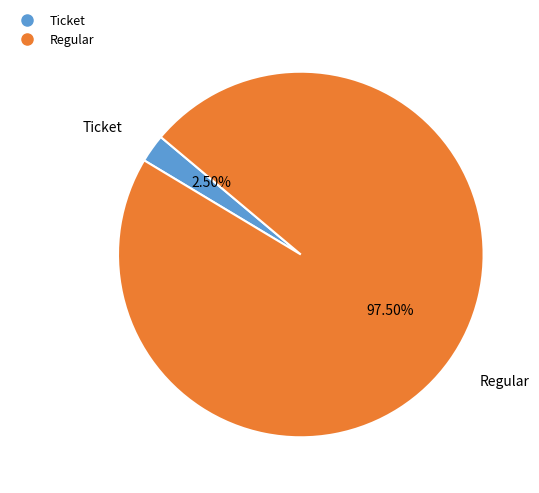

How many slices are in this pie chart?

2